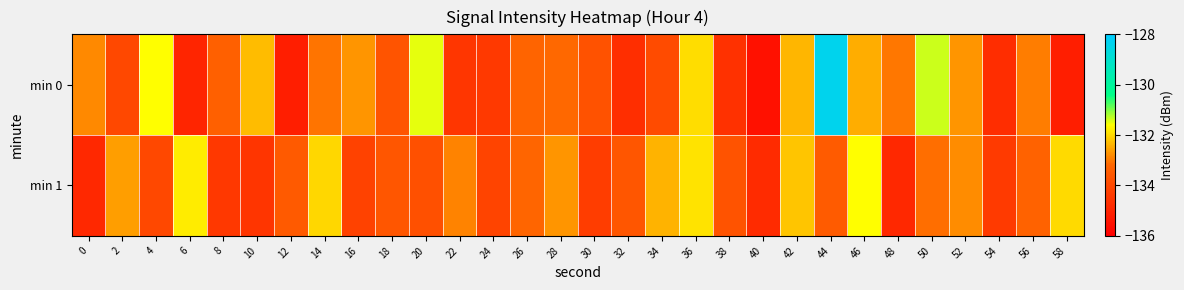

Reading left to right, what are all the values shown in this chart?

min 0: 0=-132.8	2=-134.0	4=-131.6	6=-135.0	8=-133.4	10=-132.3	12=-135.1	14=-133.1	16=-132.7	18=-133.7	20=-131.5	22=-134.5	24=-134.4	26=-133.2	28=-133.2	30=-133.7	32=-134.7	34=-133.9	36=-132.0	38=-134.6	40=-135.5	42=-132.4	44=-128.4	46=-132.4	48=-133.0	50=-131.4	52=-132.7	54=-134.7	56=-133.0	58=-135.1
min 1: 0=-134.9	2=-132.6	4=-134.0	6=-131.8	8=-134.4	10=-134.5	12=-133.5	14=-132.0	16=-134.2	18=-133.6	20=-133.8	22=-132.9	24=-134.1	26=-133.2	28=-132.7	30=-134.3	32=-133.6	34=-132.4	36=-131.9	38=-133.7	40=-134.8	42=-132.2	44=-133.5	46=-131.6	48=-134.9	50=-133.1	52=-132.8	54=-134.4	56=-133.3	58=-132.0